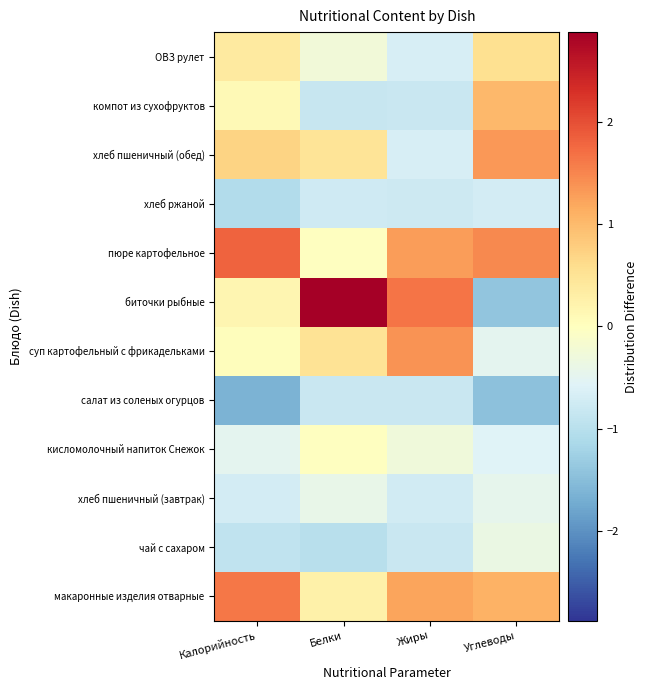

Between Калорийность and Углеводы, which is larger?

Калорийность